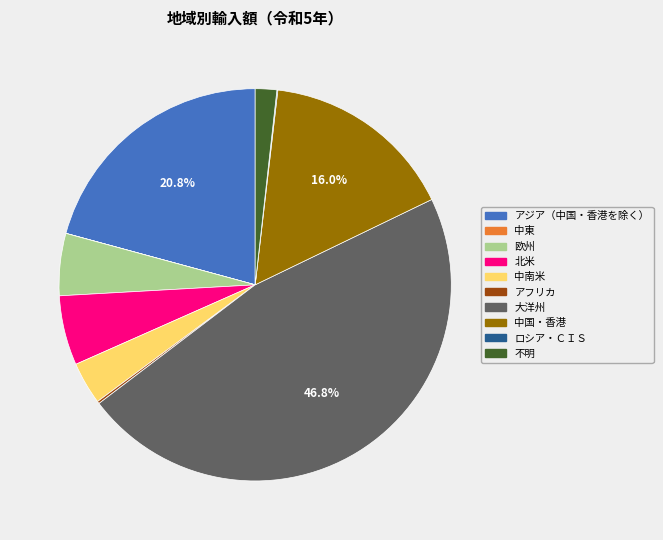

Combined, do 中国・香港 and アジア（中国・香港を除く） account for over 50%?

No